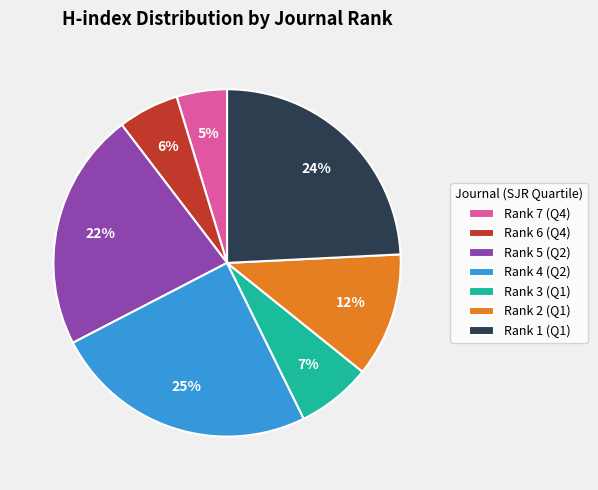

What is the smallest slice in the pie chart?

Rank 7 (Q4)